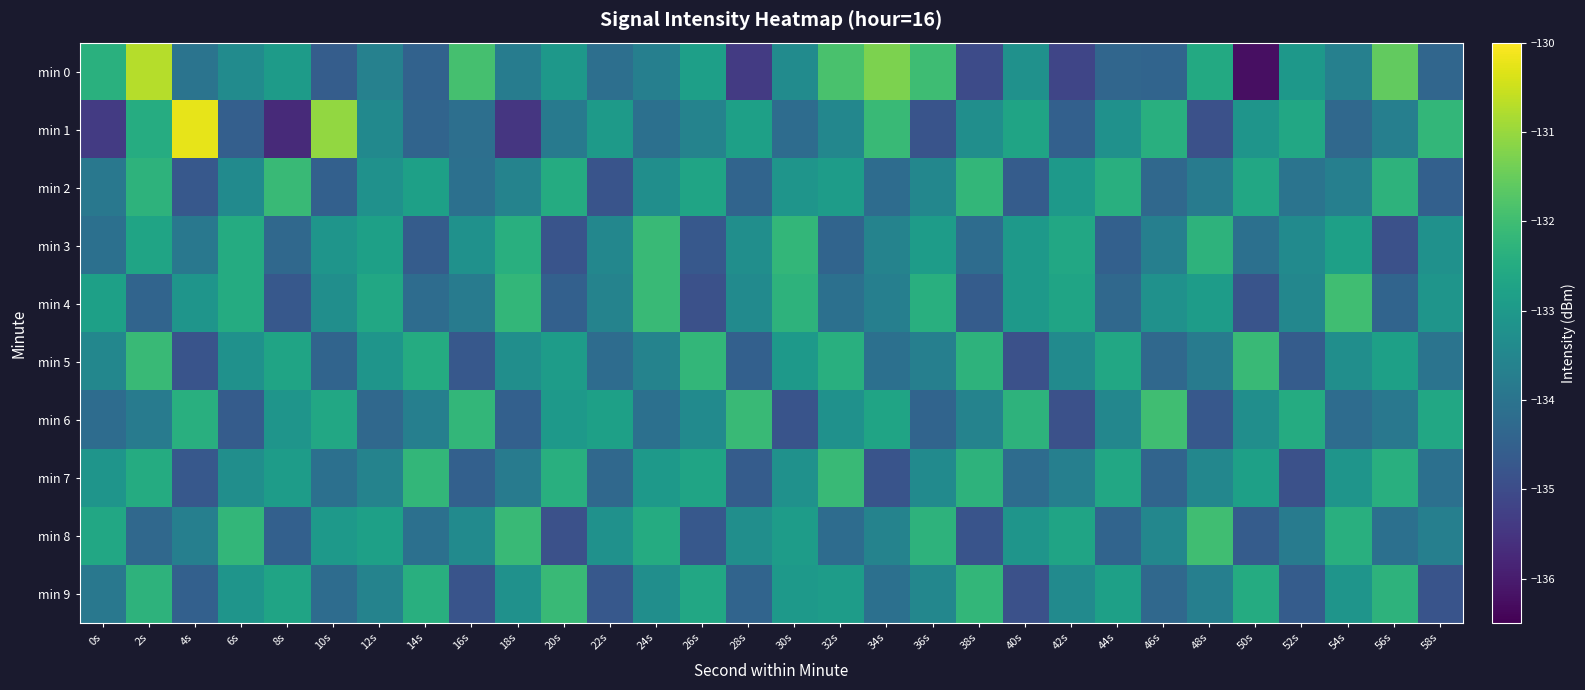

At how many categories does at least one series exceed -133?

30